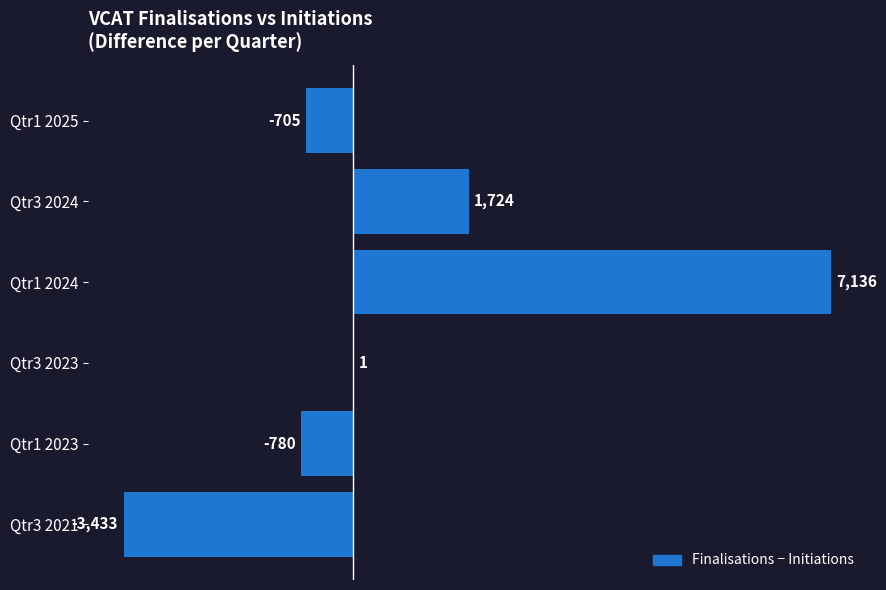

Are the bars horizontal?

Yes